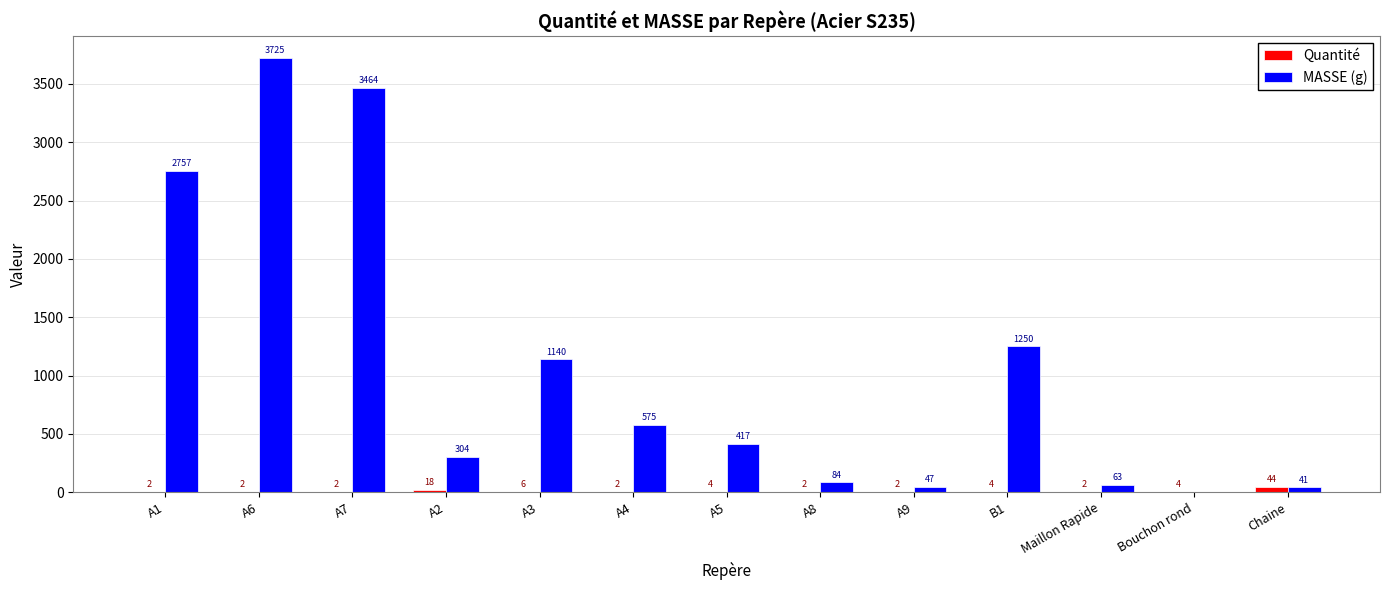

What is the average value of the Quantité series?

7.2